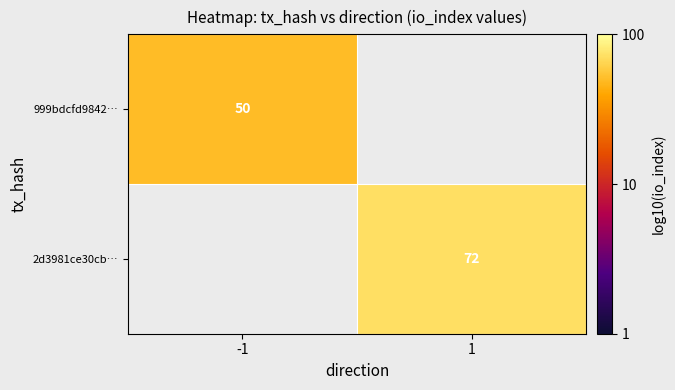

Which has a higher value, -1 or 1?

1